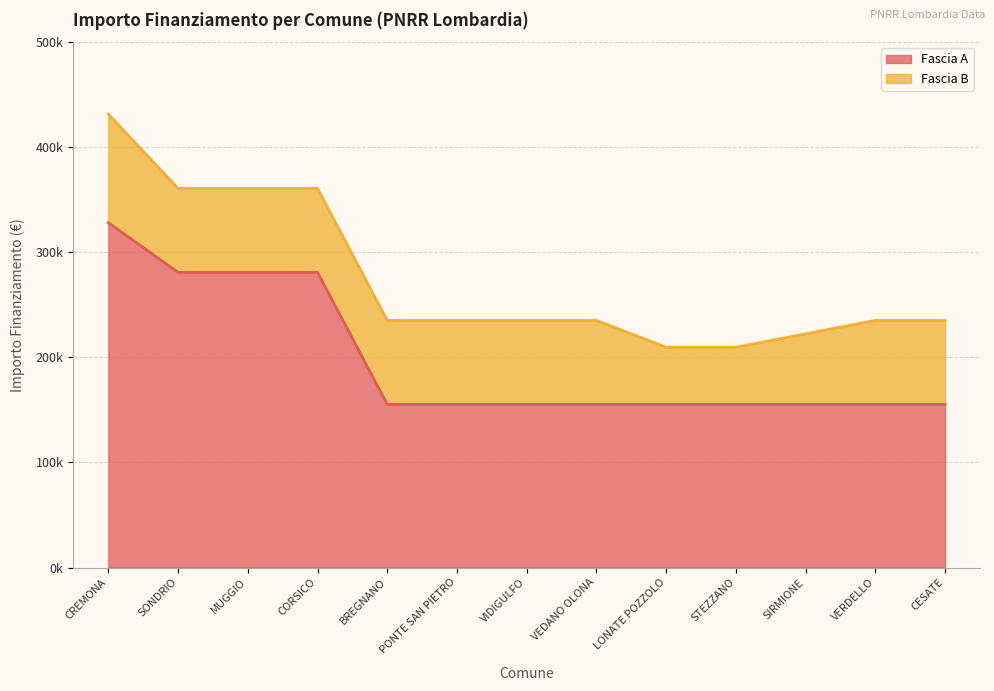

What is the sum of the values at VIDIGULFO and VEDANO OLONA?

310468